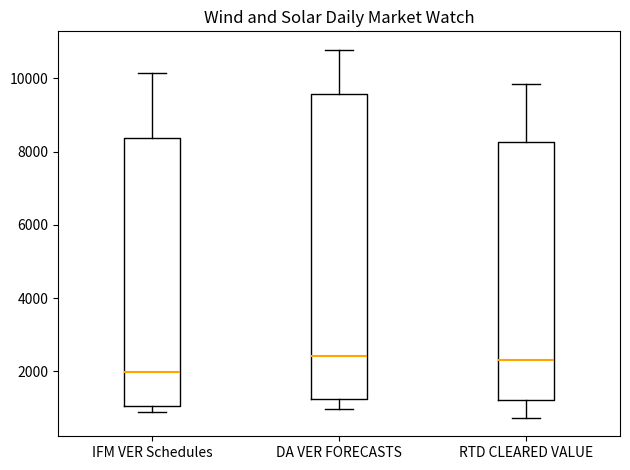

Where does the upper whisker of the box for IFM VER Schedules end on the y-axis? The values are not printed on the chart, so give them approximately, as read against the axis.

10200